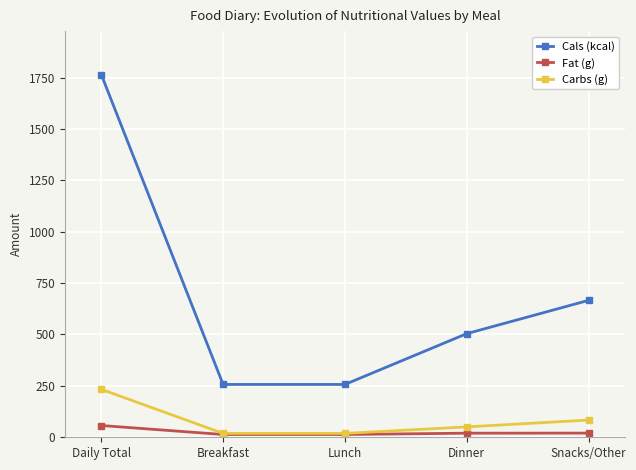

True or false: Carbs (g) and Cals (kcal) intersect in this chart.

False